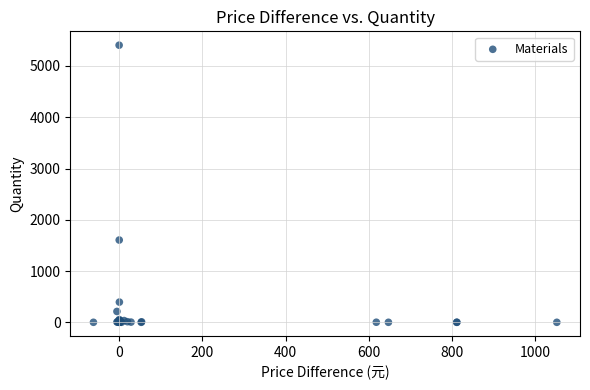

What Y value in the scatter plot is closest to 2702?

1604.6